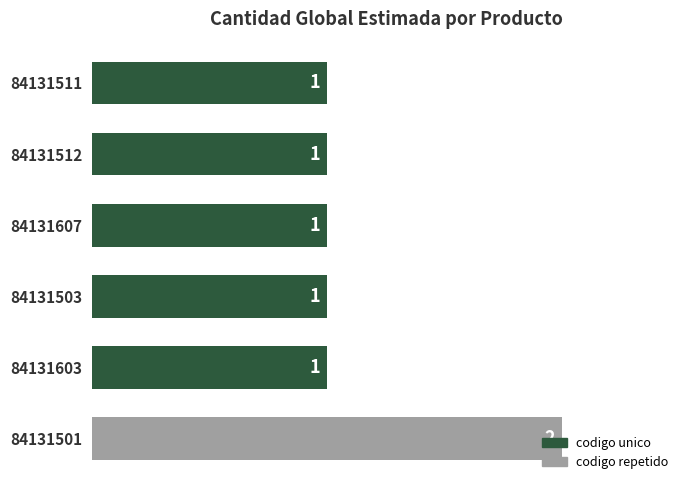

How many values are between 1 and 2?

6